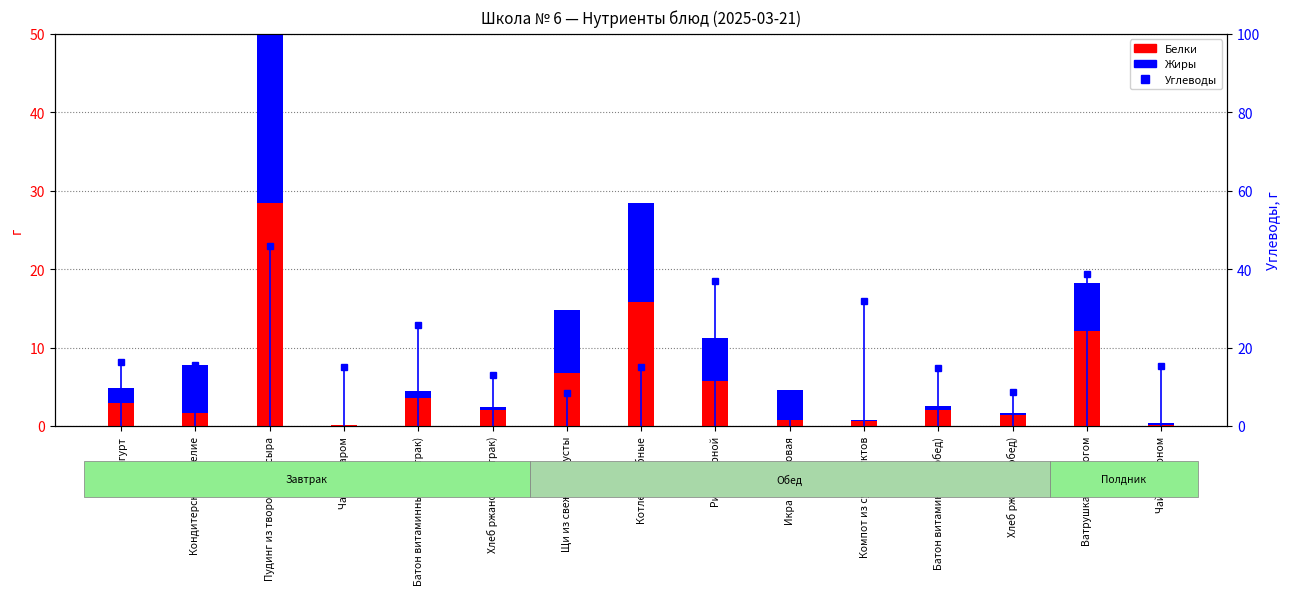

Between Йогурт and Кондитерское изделие, which is larger?

Йогурт